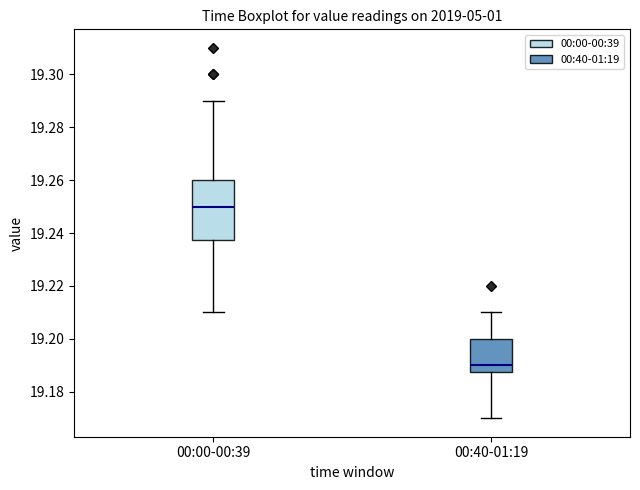

Where is the upper edge of the box for 00:00-00:39 on the y-axis? The values are not printed on the chart, so give them approximately, as read against the axis.

19.260